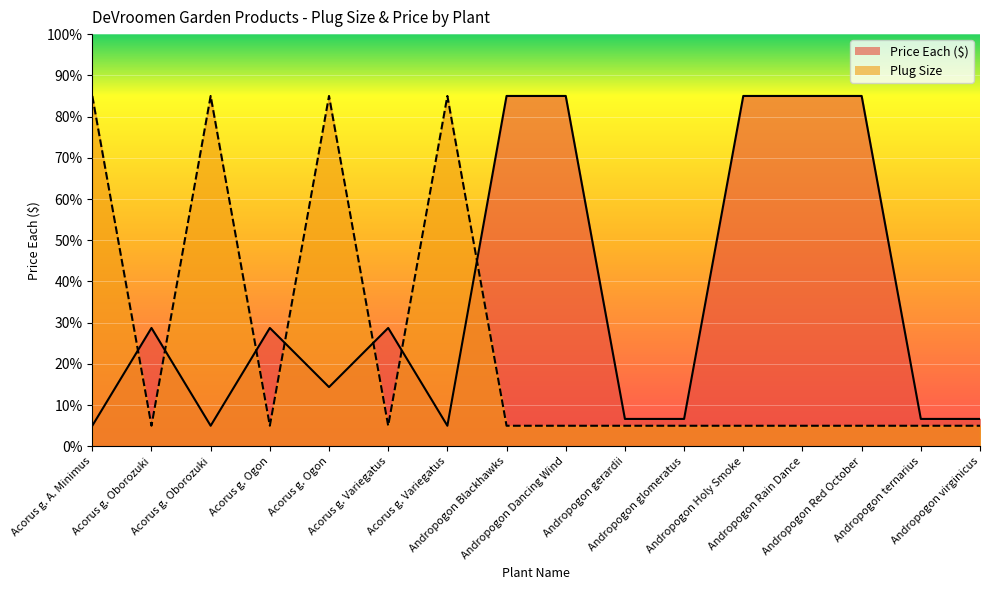

What are all the series names shown in the legend?

Price Each ($), Plug Size